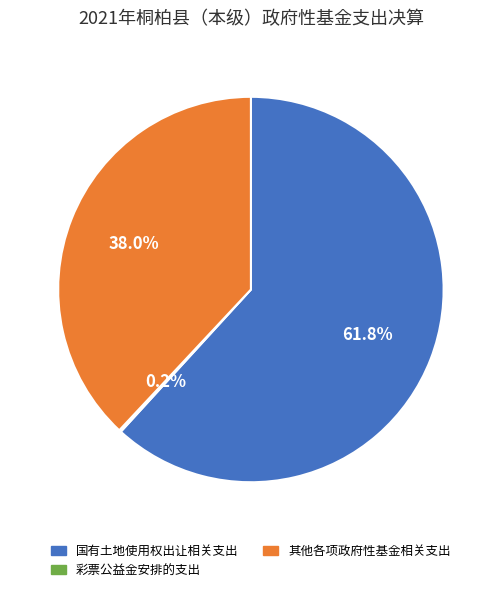

Is there any slice that represents more than half of the pie?

Yes